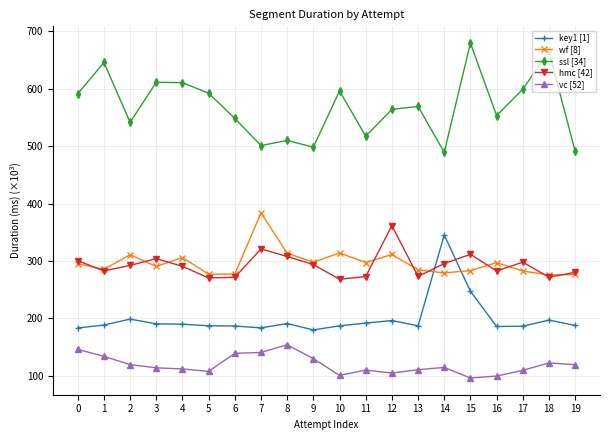

True or false: vc [52] and hmc [42] intersect in this chart.

False